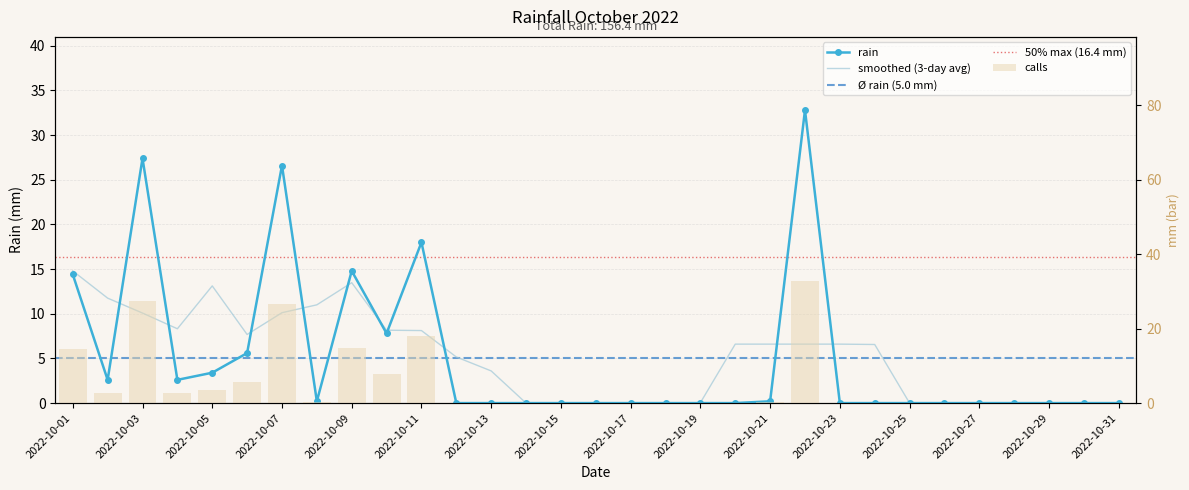

The chart shows a value of -15.8 at 2022-10-13. True or false?

False